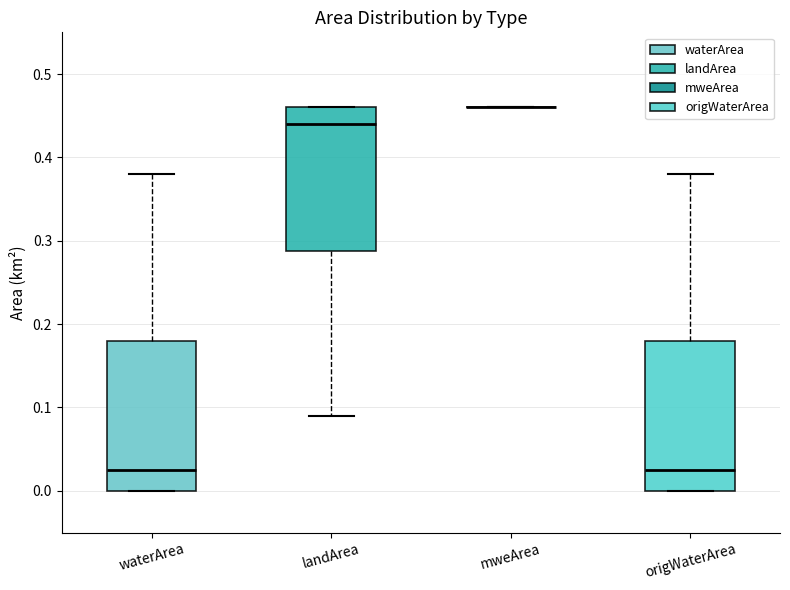

Reading left to right, transcribe this box plot: for each box, give where its median line is, the range the box spans, and where its two whiskers end, as read against the y-axis. The values are not printed on the chart, so give them approximately, as read against the axis.

waterArea: median 0.03, box 0.00 to 0.18, whiskers 0.00 to 0.38
landArea: median 0.44, box 0.29 to 0.46, whiskers 0.09 to 0.46
mweArea: box collapsed to a line at 0.46, whiskers 0.46 to 0.46
origWaterArea: median 0.03, box 0.00 to 0.18, whiskers 0.00 to 0.38